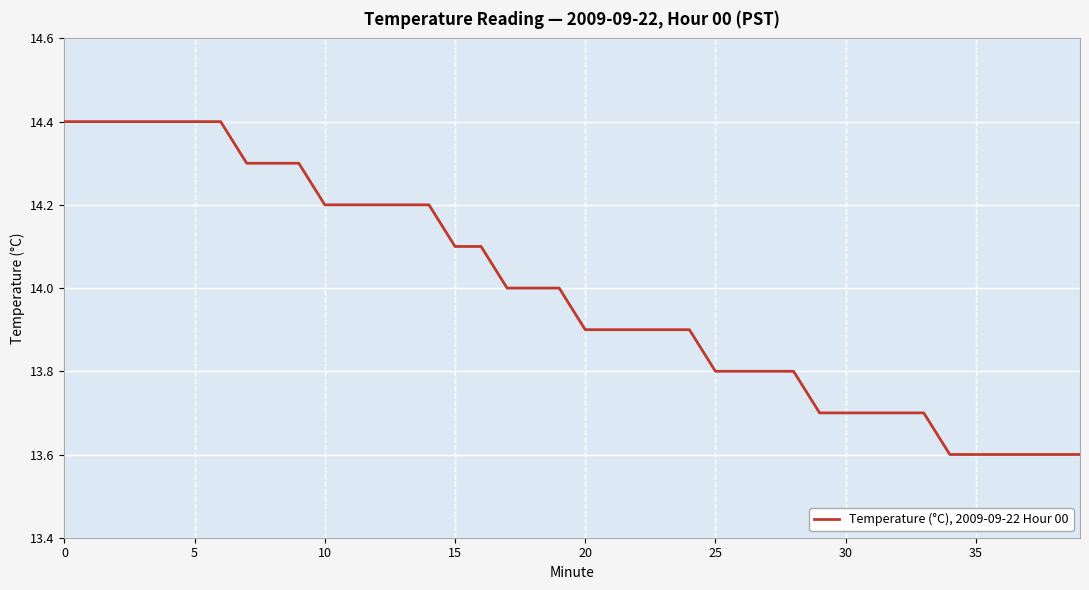

What is the difference between the maximum and minimum values?

0.8